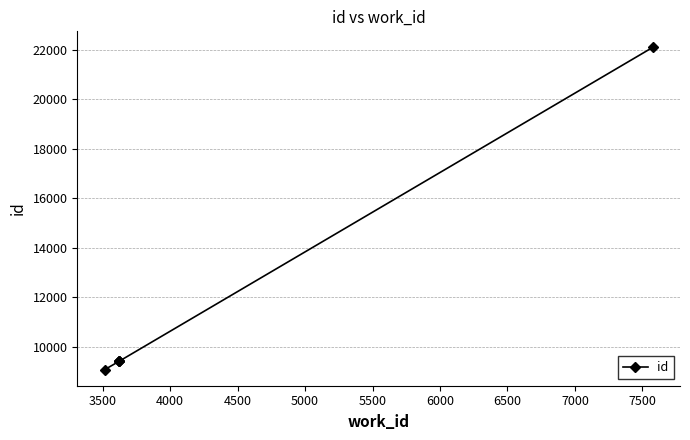

How many lines are shown in the chart?

1